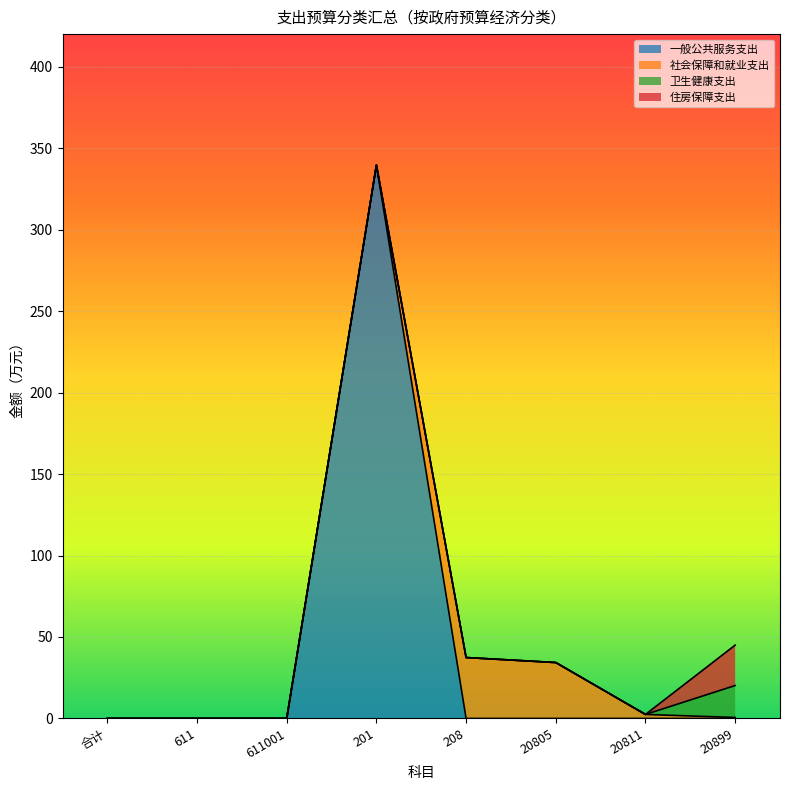

What is the label of the 8th point from the right?

合计